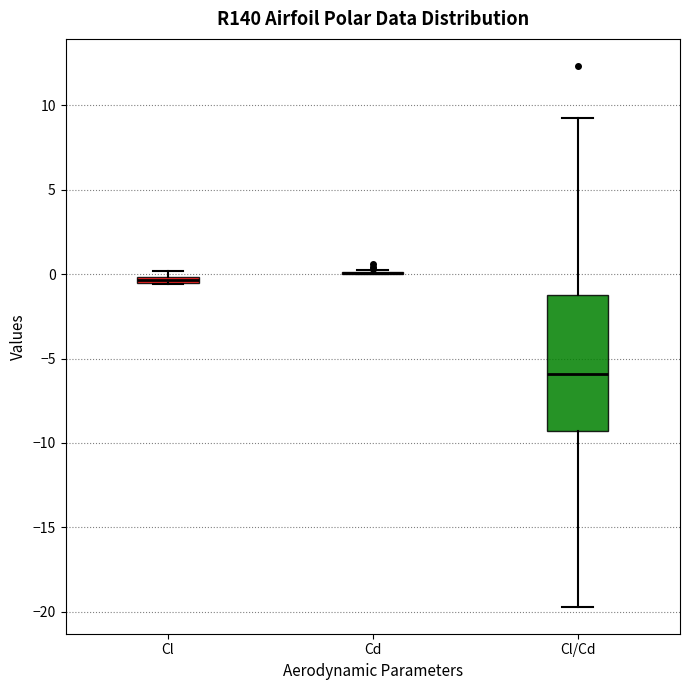

Which box is the tallest, from its lower edge to its upper edge?

Cl/Cd